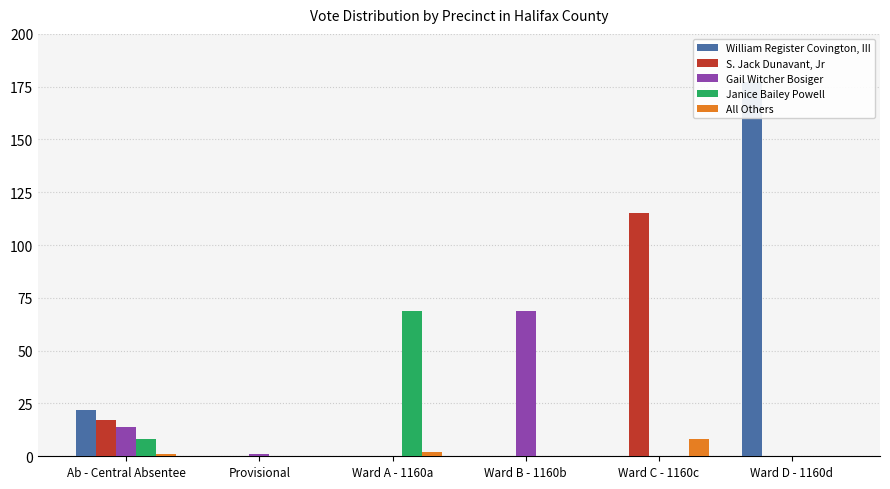

How many positive values does the Gail Witcher Bosiger series have?

3